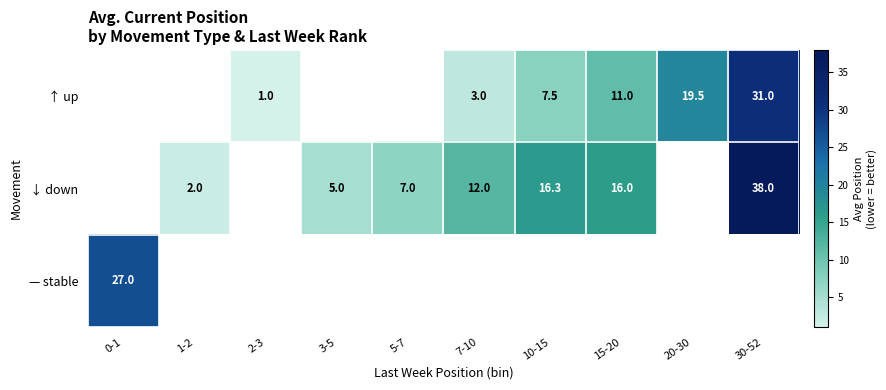

What is the maximum value shown in the chart?

38.0